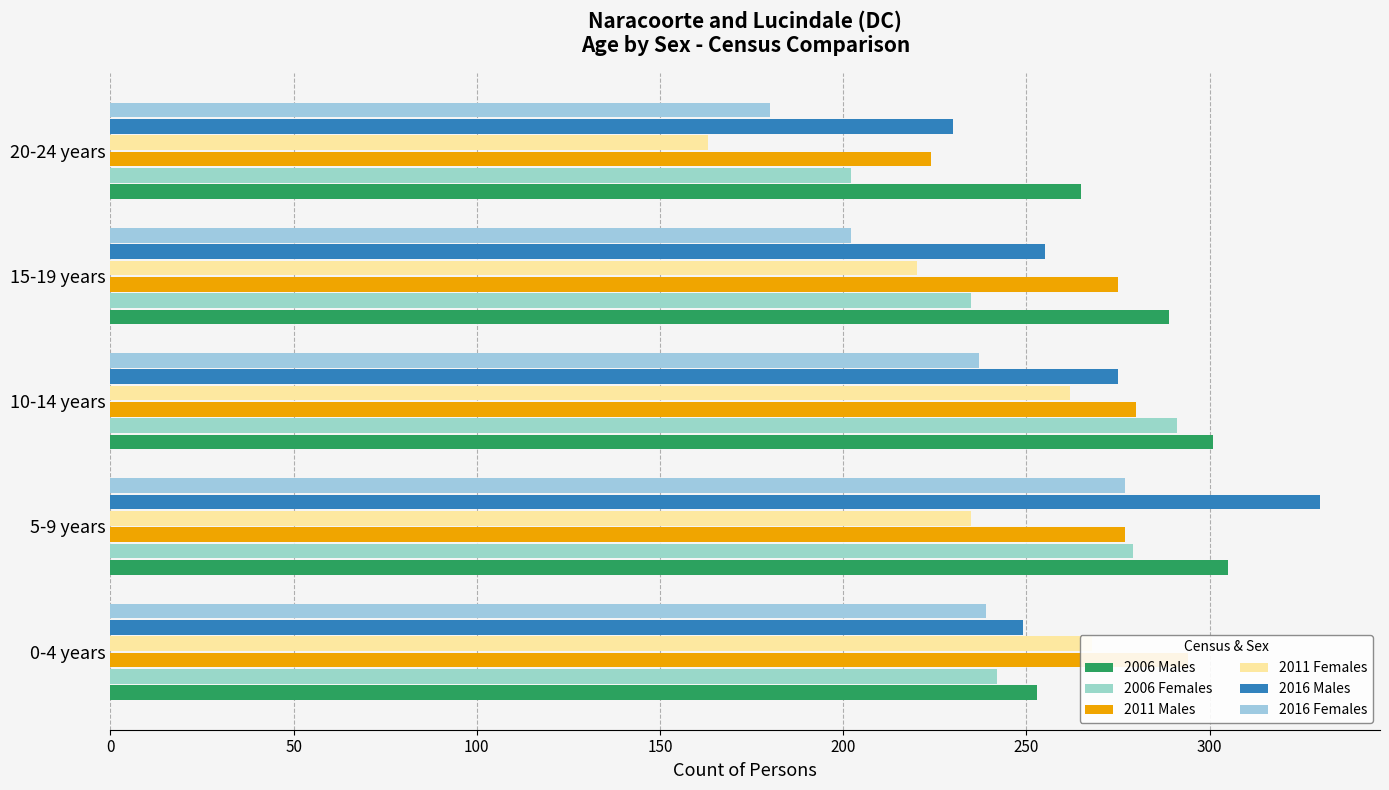

The value of 2016 Females at 20-24 years is 124. True or false?

False